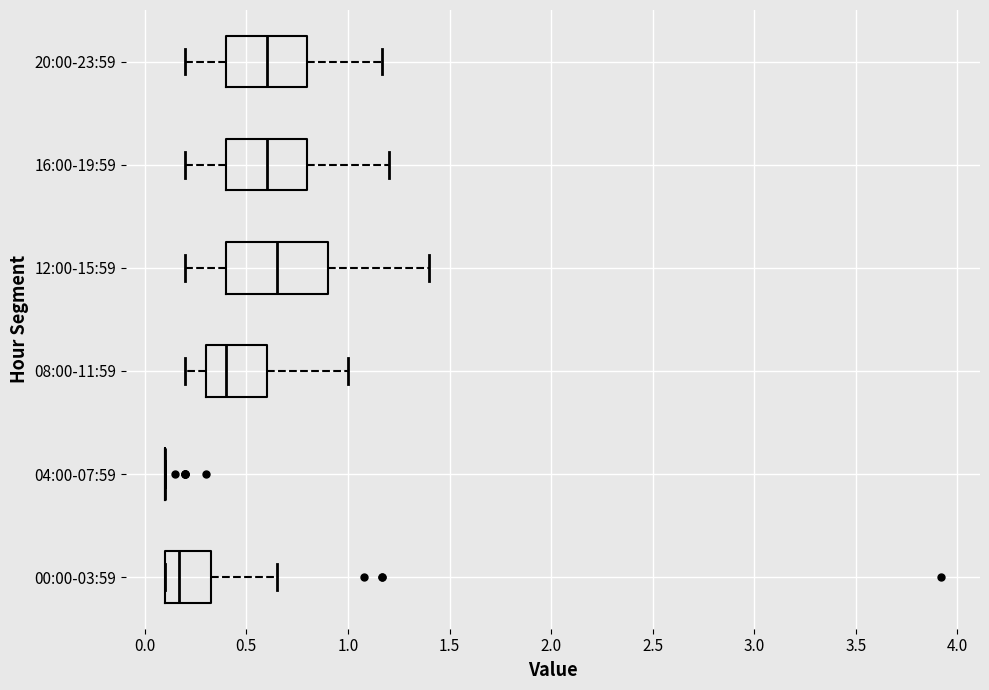

Reading bottom to top, transcribe this box plot: for each box, give where its median line is, the range the box spans, and where its two whiskers end, as read against the x-axis. The values are not printed on the chart, so give them approximately, as read against the axis.

00:00-03:59: median 0.15, box 0.10 to 0.35, whiskers 0.10 to 0.65
04:00-07:59: box collapsed to a line at 0.10, whiskers 0.10 to 0.10
08:00-11:59: median 0.40, box 0.30 to 0.60, whiskers 0.20 to 1.00
12:00-15:59: median 0.65, box 0.40 to 0.90, whiskers 0.20 to 1.40
16:00-19:59: median 0.60, box 0.40 to 0.80, whiskers 0.20 to 1.20
20:00-23:59: median 0.60, box 0.40 to 0.80, whiskers 0.20 to 1.15